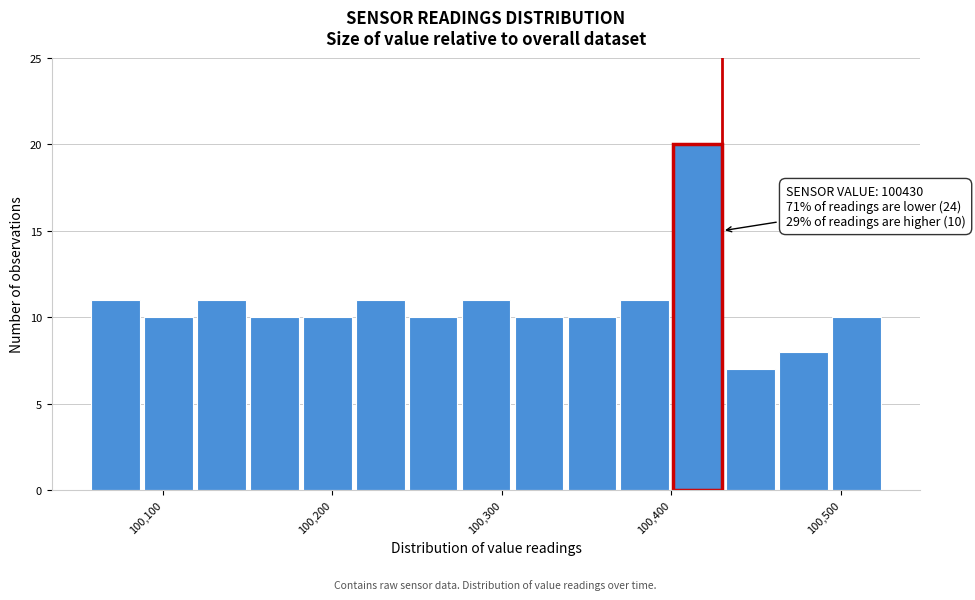

Around what value on the x-axis is the tallest bar? Give the approximate position of its centre, as read against the axis.

100420